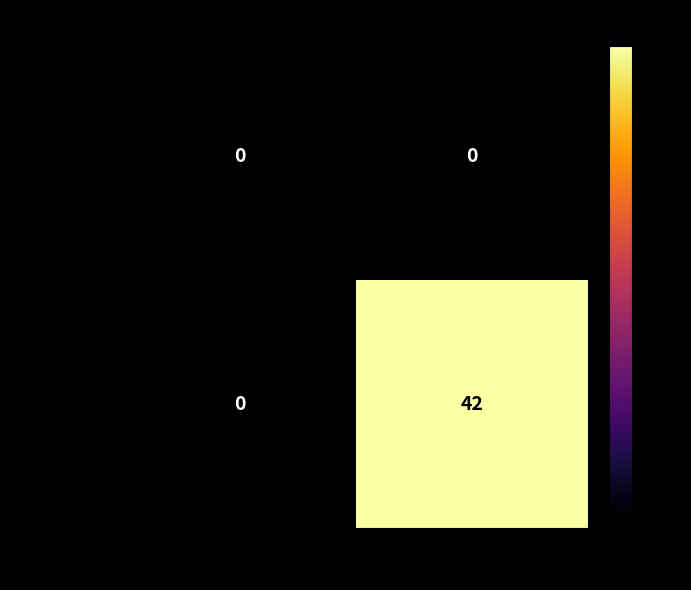

Which series has the largest range (max minus min)?

70ebc918...